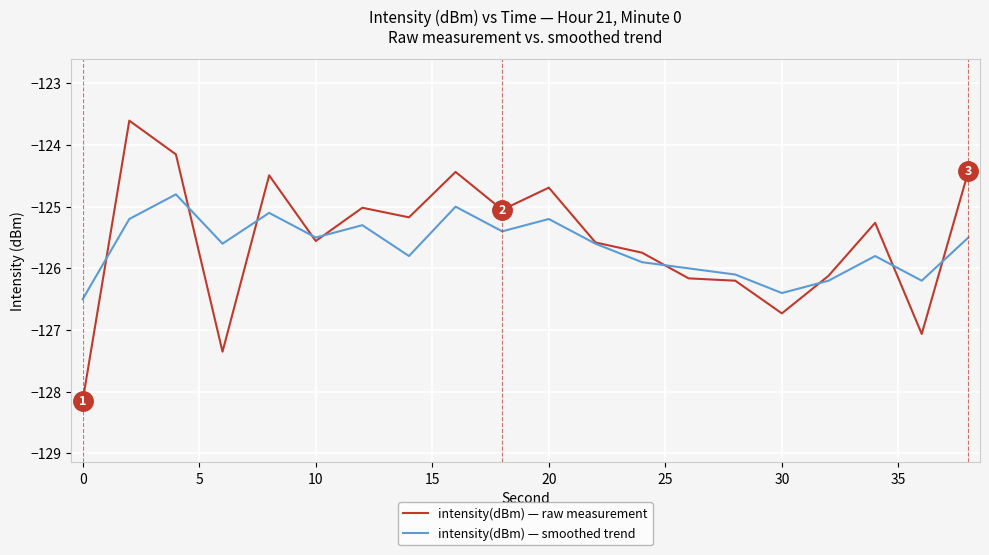

True or false: intensity(dBm) — smoothed trend has more than 0 points higher than both neighbors.

True